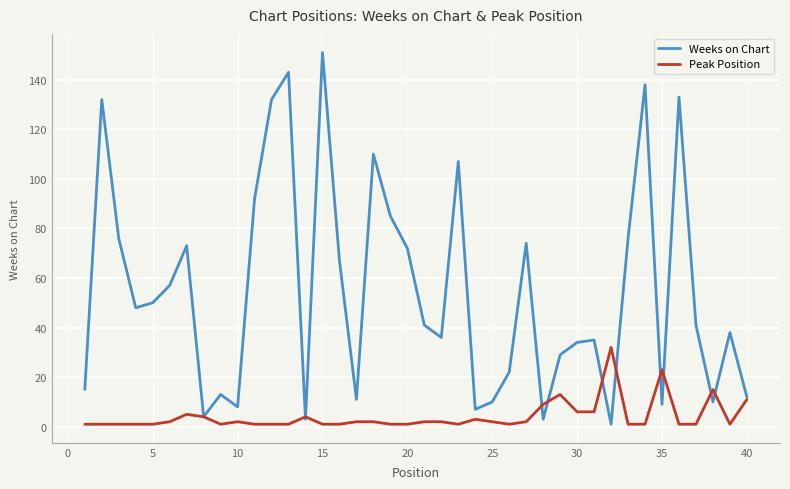

What is the highest value of the Weeks on Chart series?

151